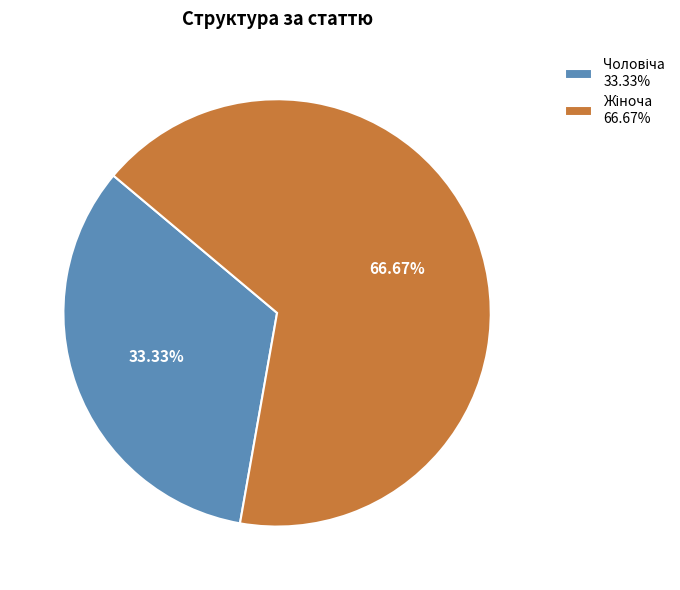

Is it true that Чоловіча is 42% of the pie?

False